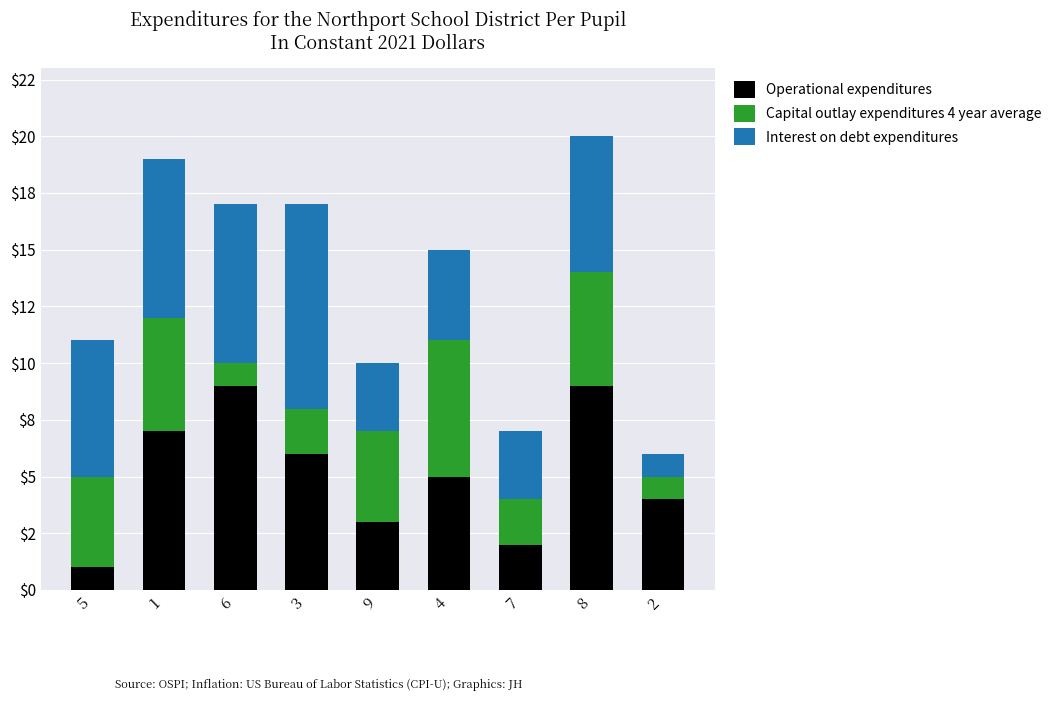

Does the chart contain any negative values?

No